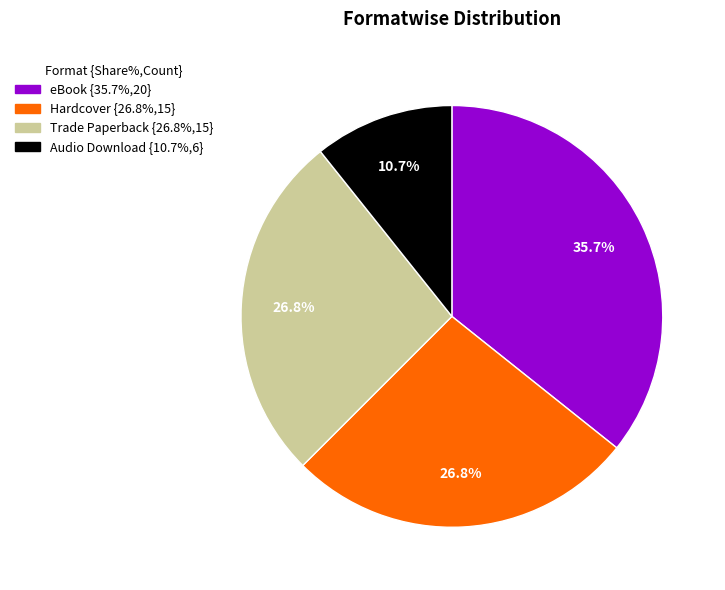

To the nearest percent, what is the combined percentage of Audio Download and Hardcover?

38%